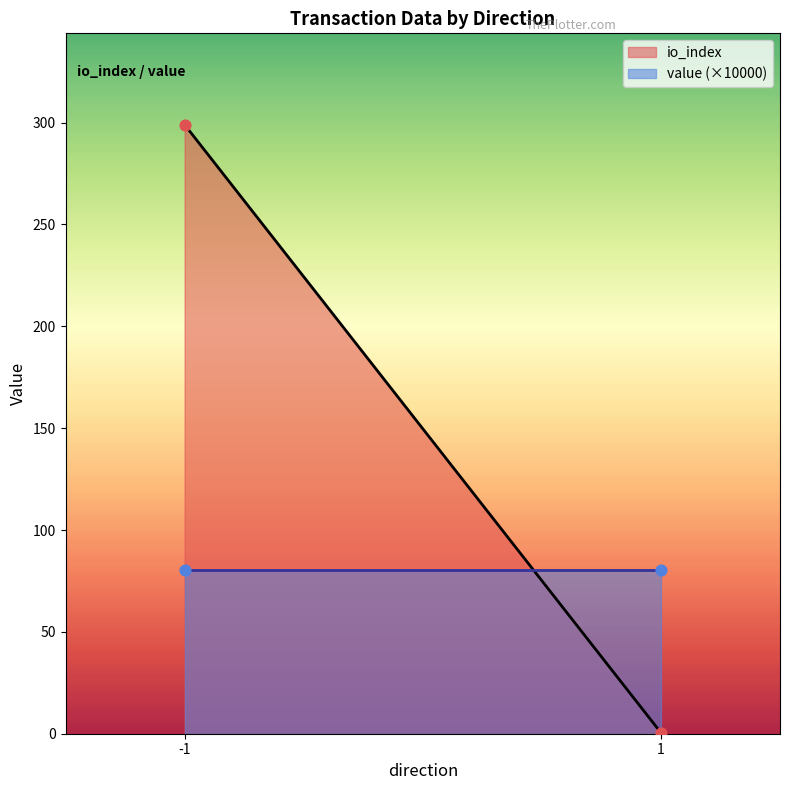

Which series has the largest total across all categories?

io_index